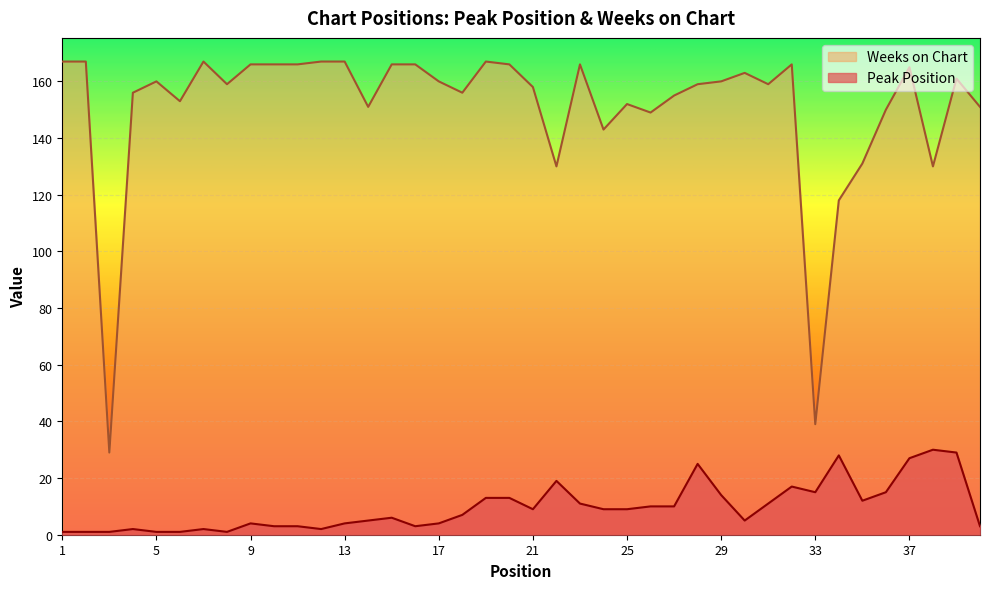

Rank the series by their average value, from highest to lowest.

Weeks on Chart, Peak Position